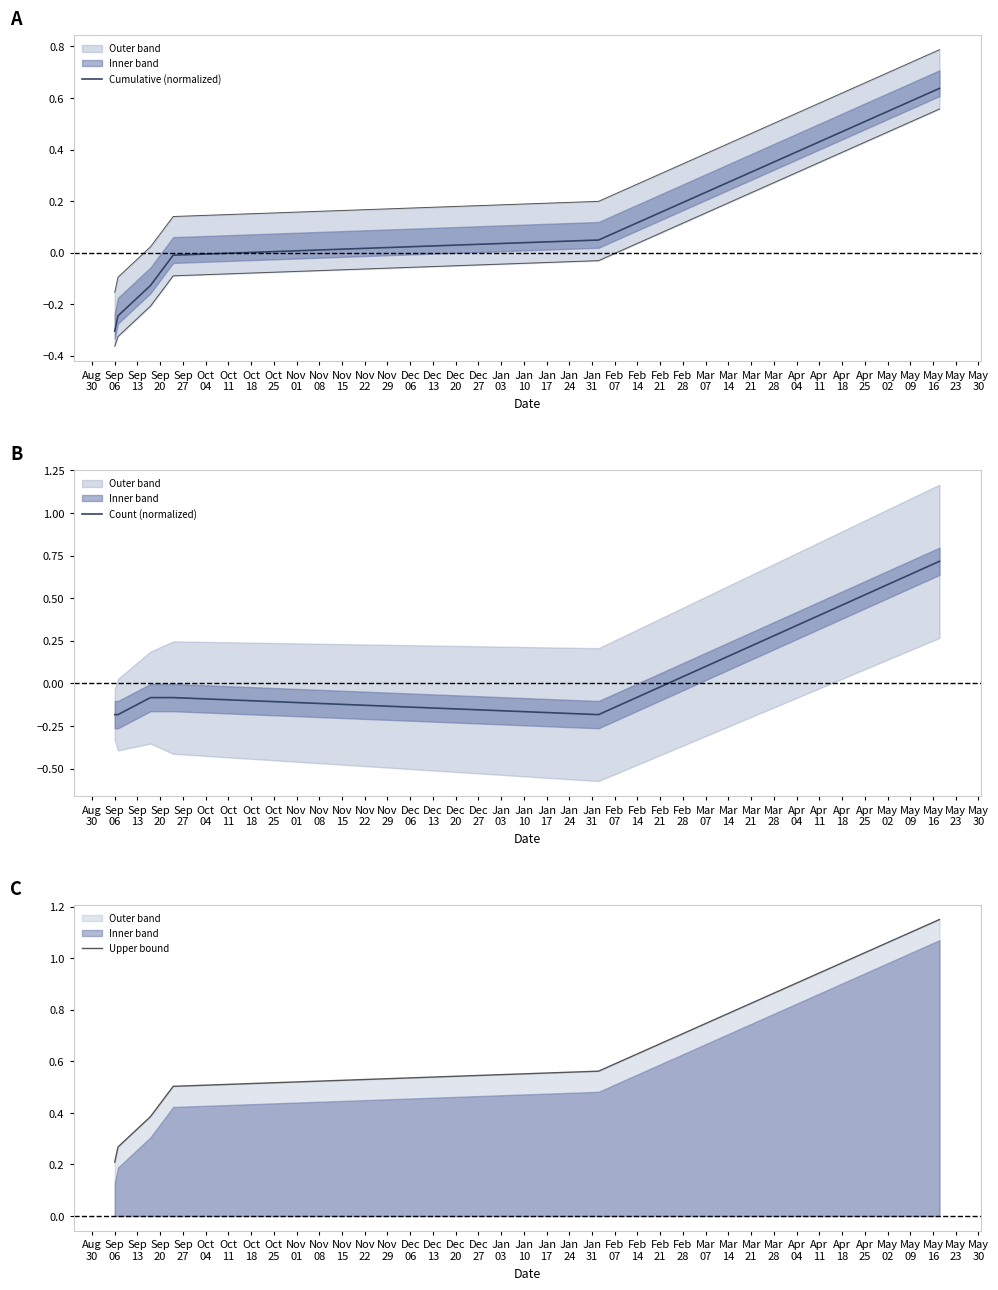

Does the chart have visible grid lines?

No